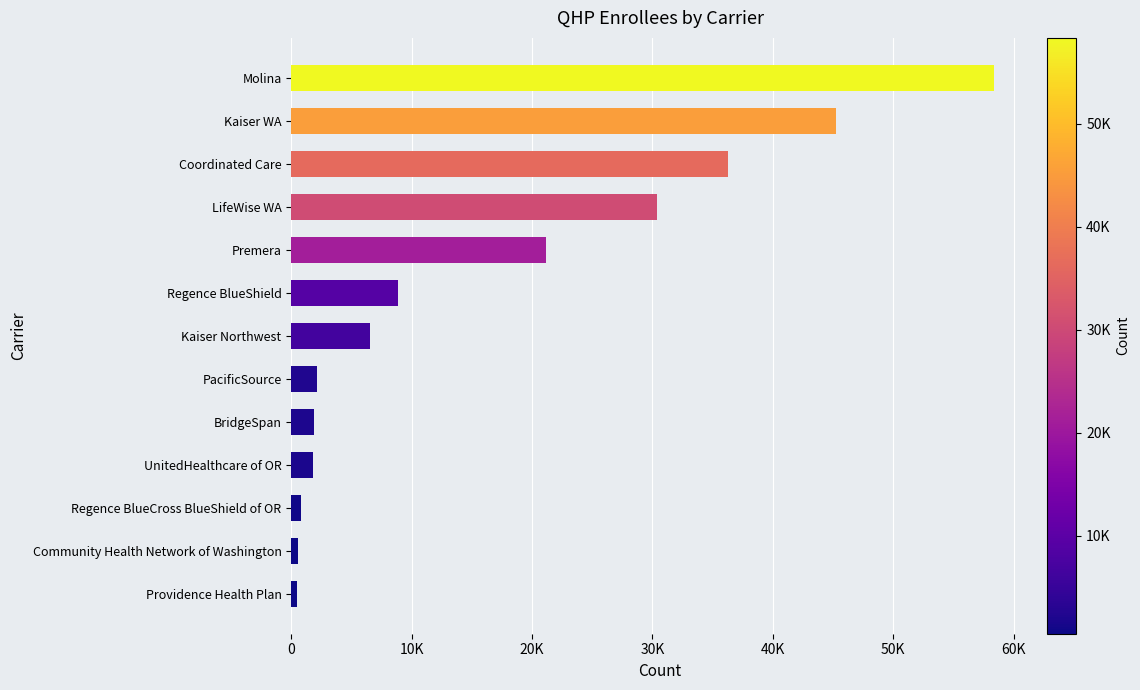

What is the maximum value shown in the chart?

58350